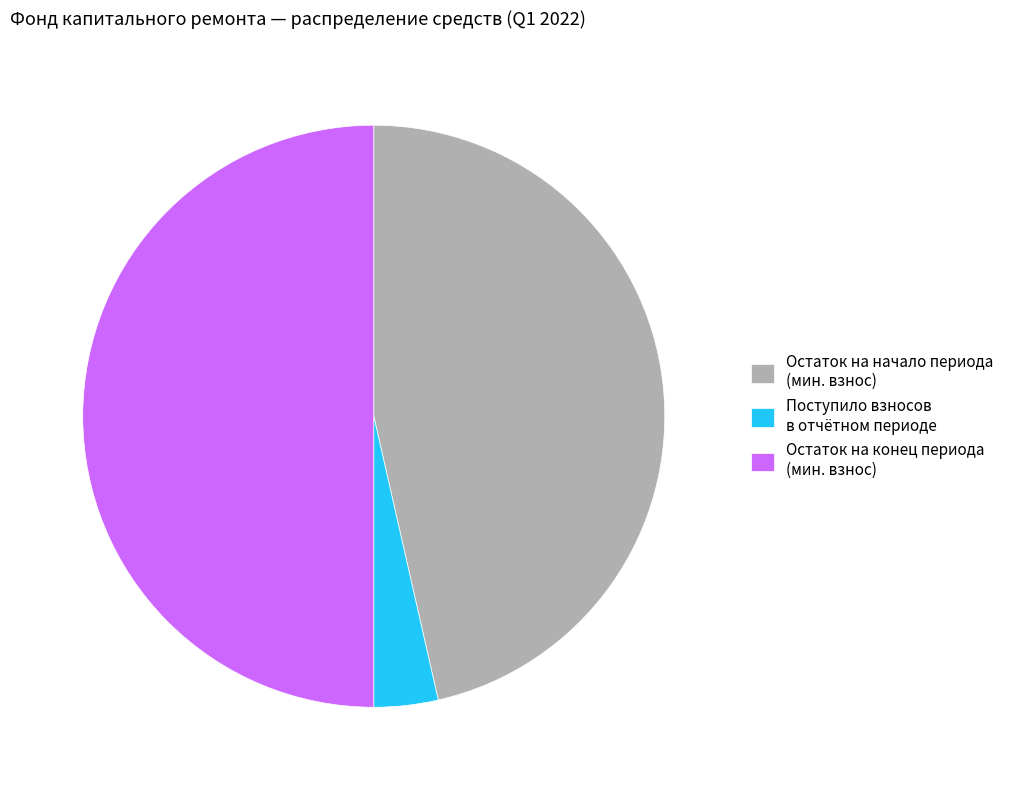

Rank the categories by value from lowest to highest.

Поступило взносов в отчётном периоде, Остаток на начало периода (мин. взнос), Остаток на конец периода (мин. взнос)